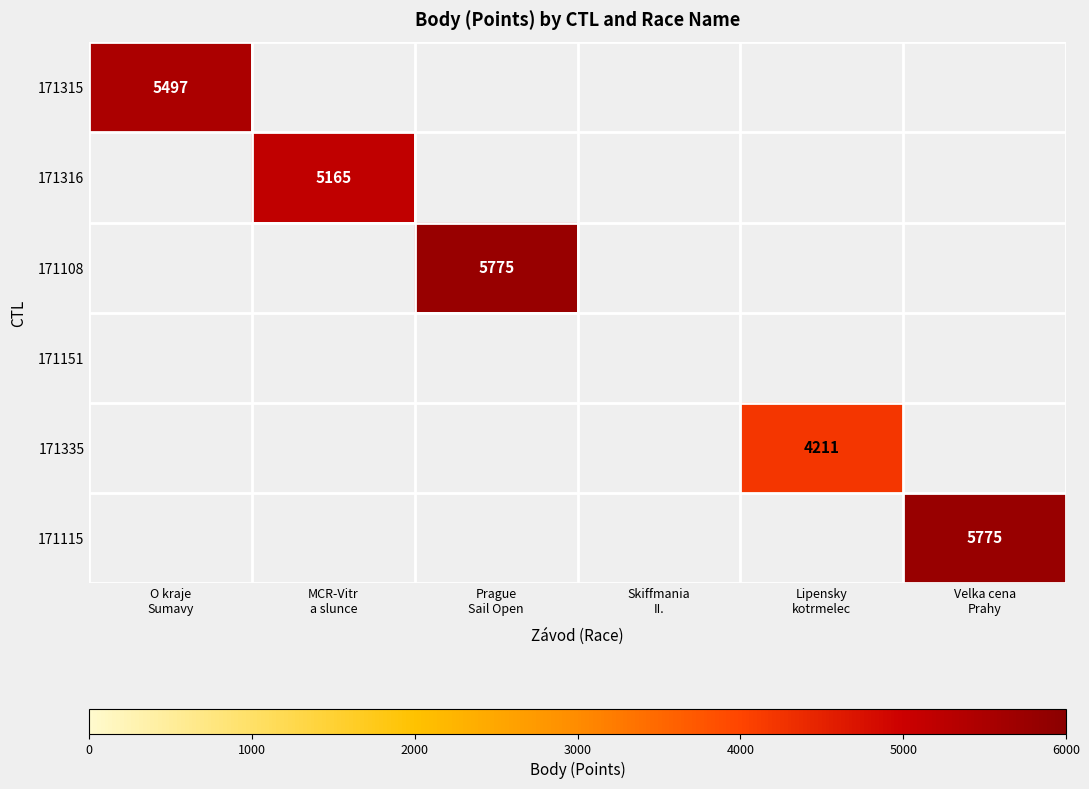

Is it true that 171108 equals 3618 at Velka cena Prahy?

False